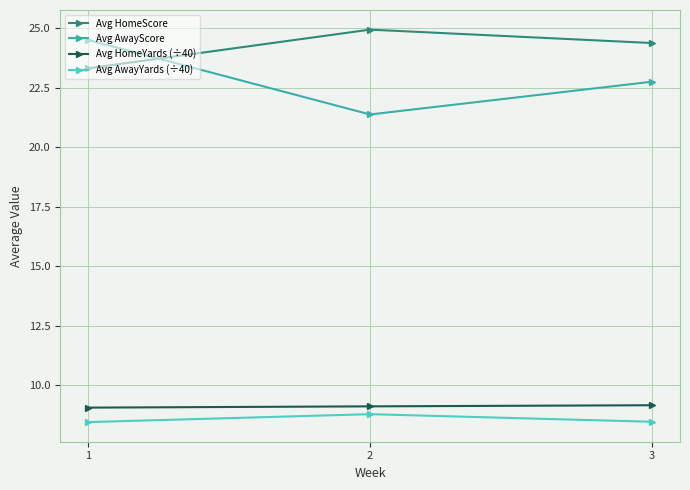

Read the Avg AwayScore value at 2.

21.4